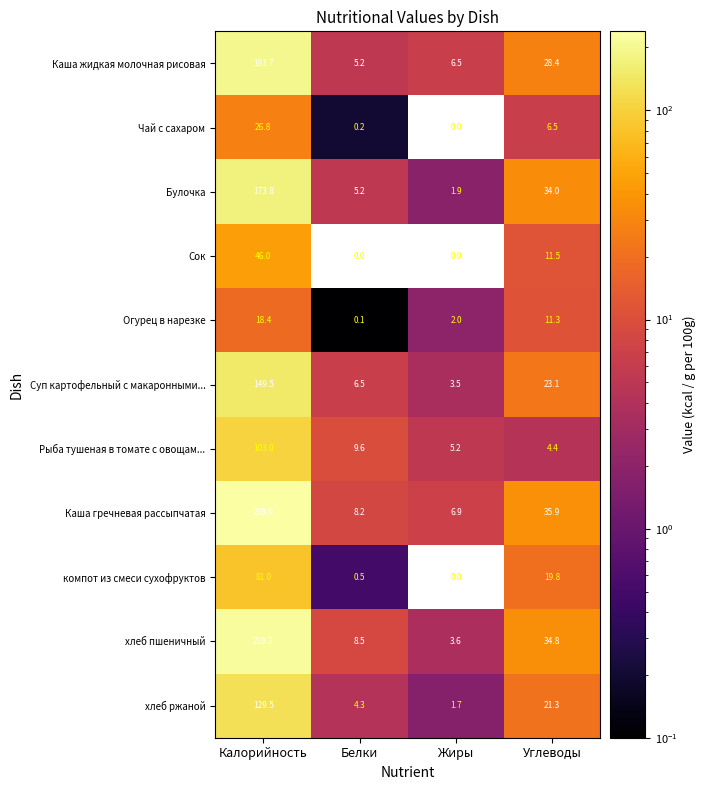

The value of Булочка at Углеводы is 55.6. True or false?

False